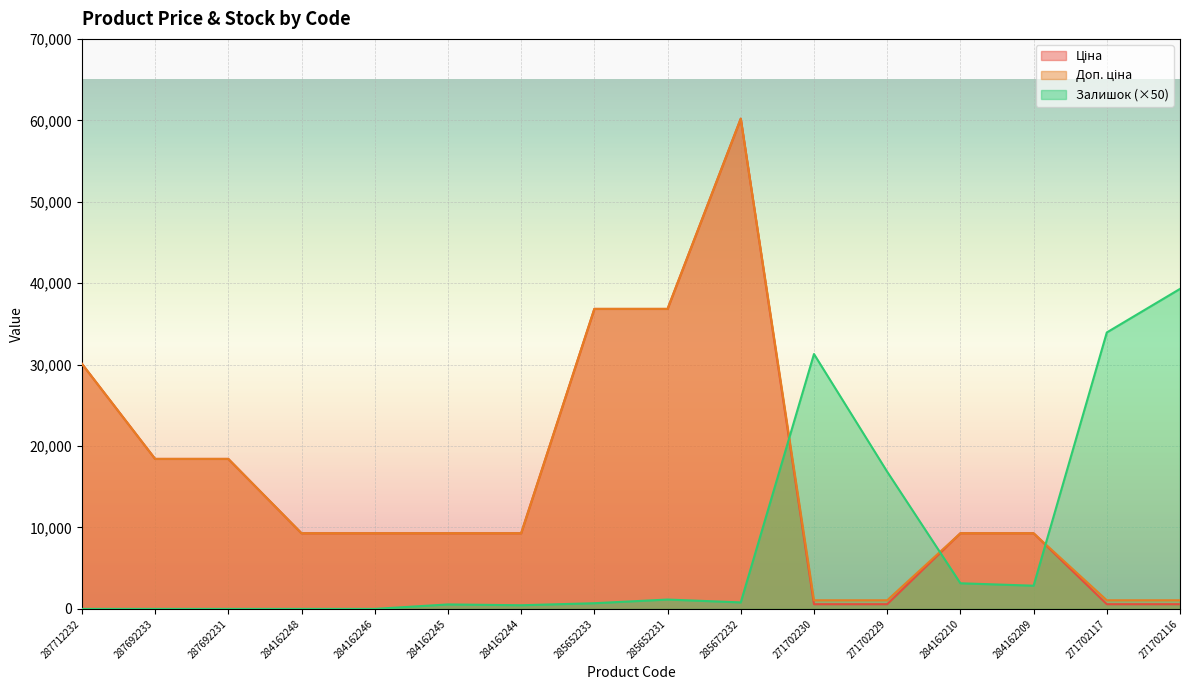

Rank the series at 271702116 from lowest to highest value.

Ціна, Доп. ціна, Залишок